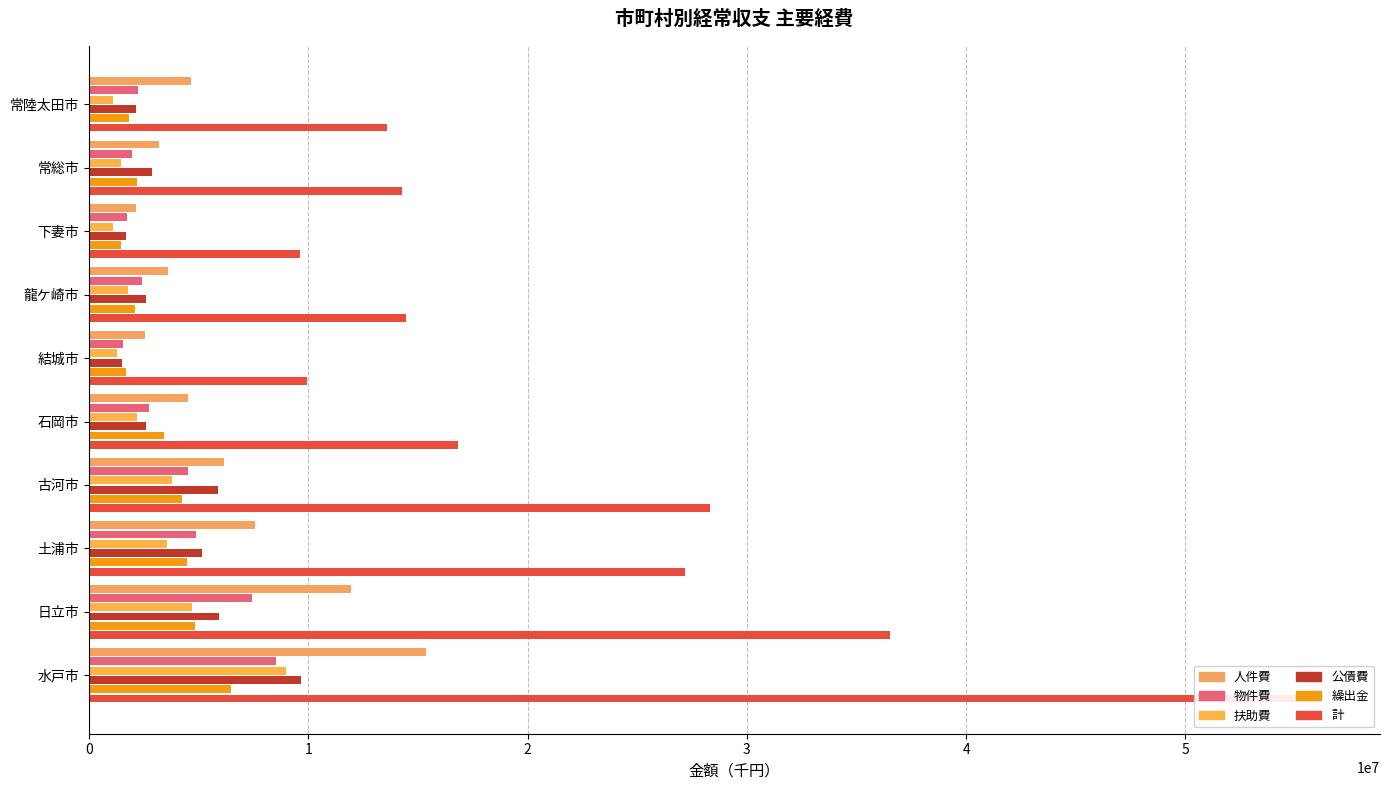

How many data points in 公債費 are above 2862628?

4